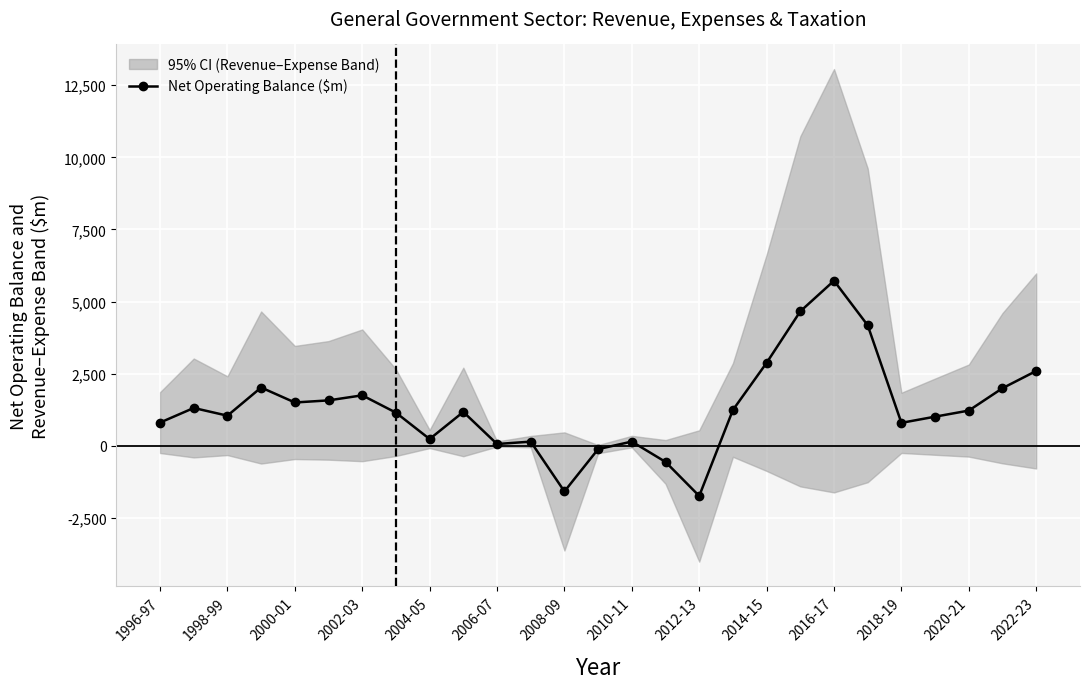

True or false: Net Operating Balance ($m) has more than 1 interior local peaks.

True